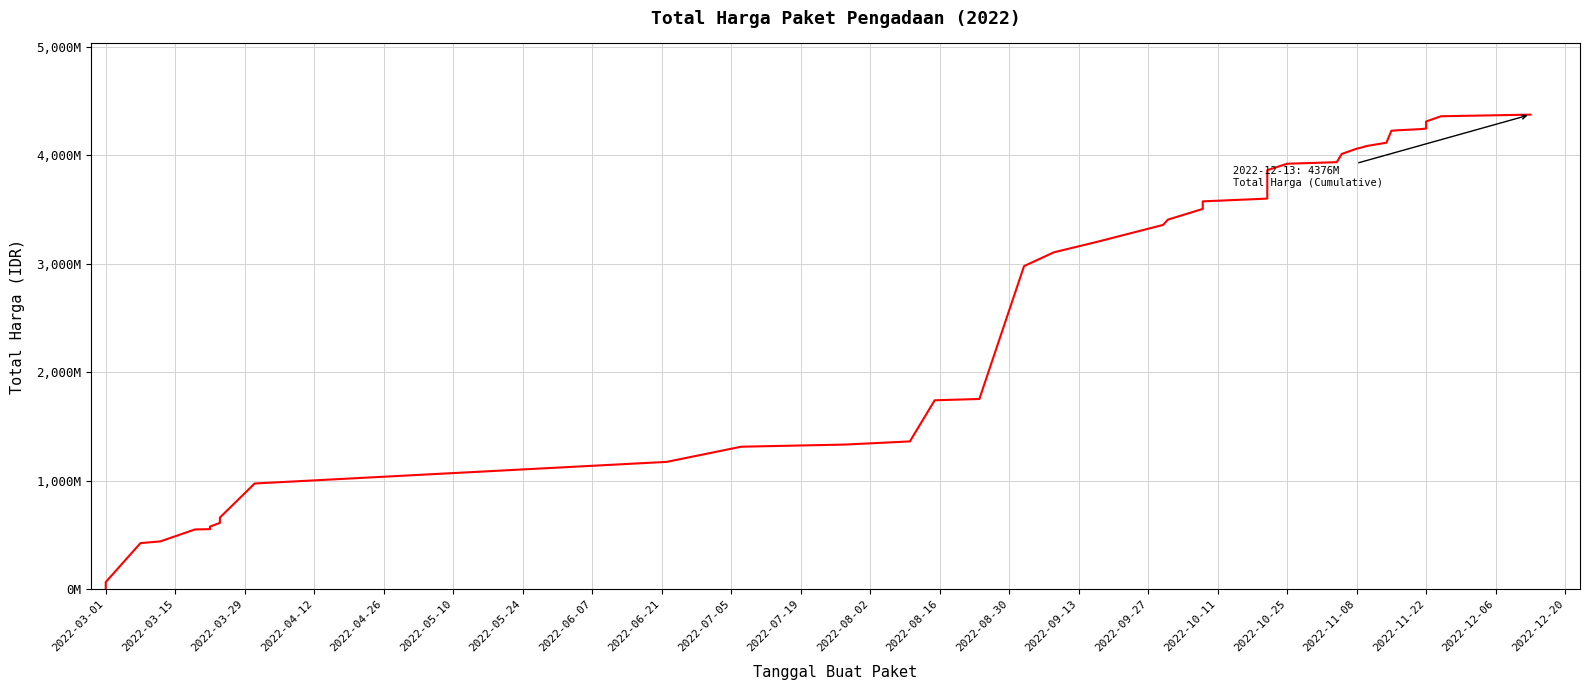

What is the greatest value displayed?

4375595175